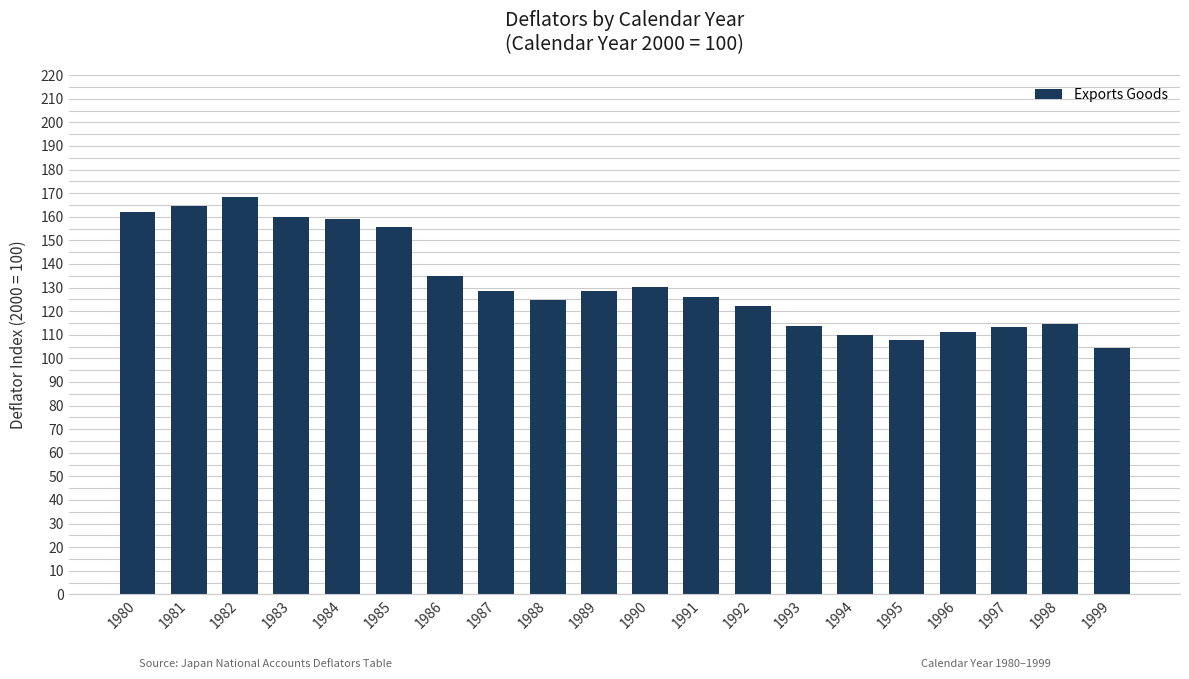

Between 1991 and 1981, which is larger?

1981